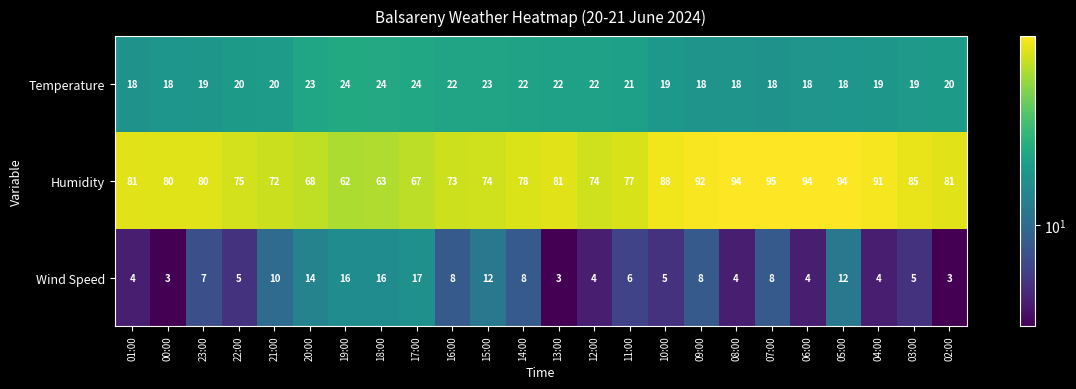

The value of Temperature at 12:00 is 12. True or false?

False